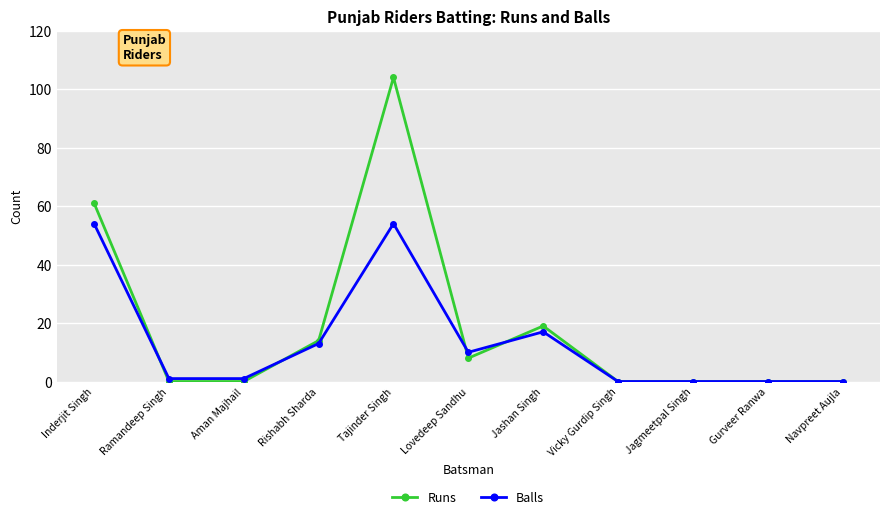

Reading right to left, transcribe all the data shown in this chart.

Runs: 0	0	0	0	19	8	104	14	0	0	61
Balls: 0	0	0	0	17	10	54	13	1	1	54